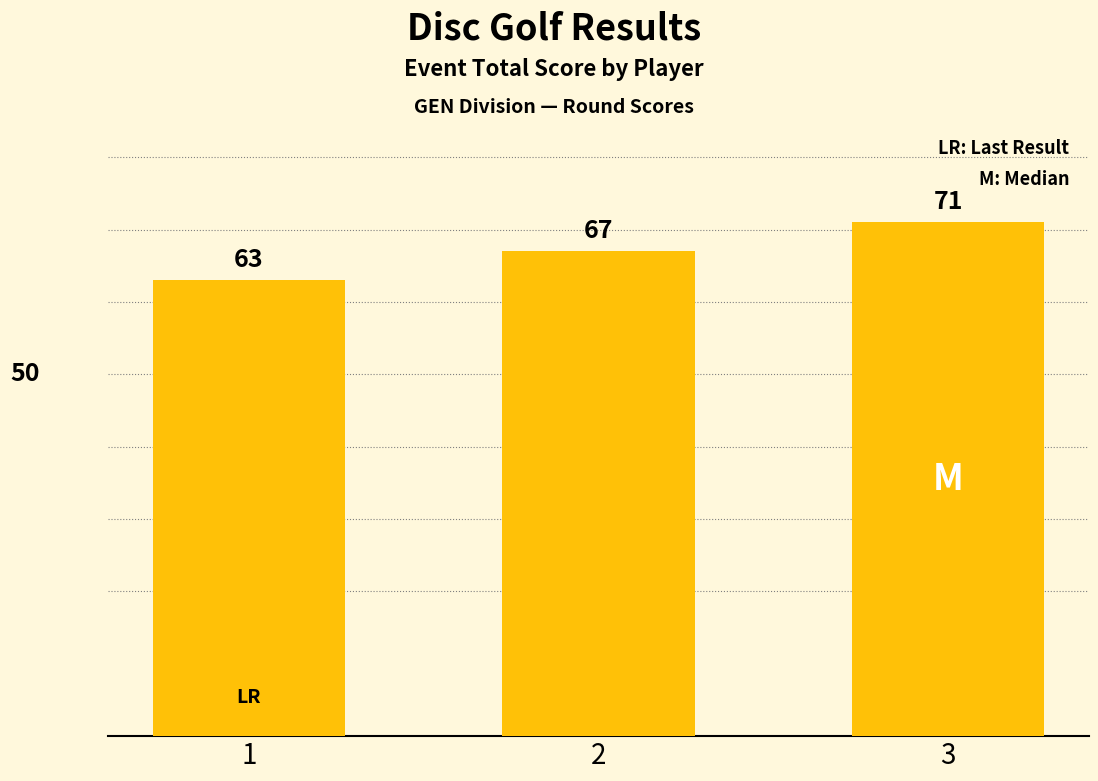

What is the difference between the maximum and minimum values?

8